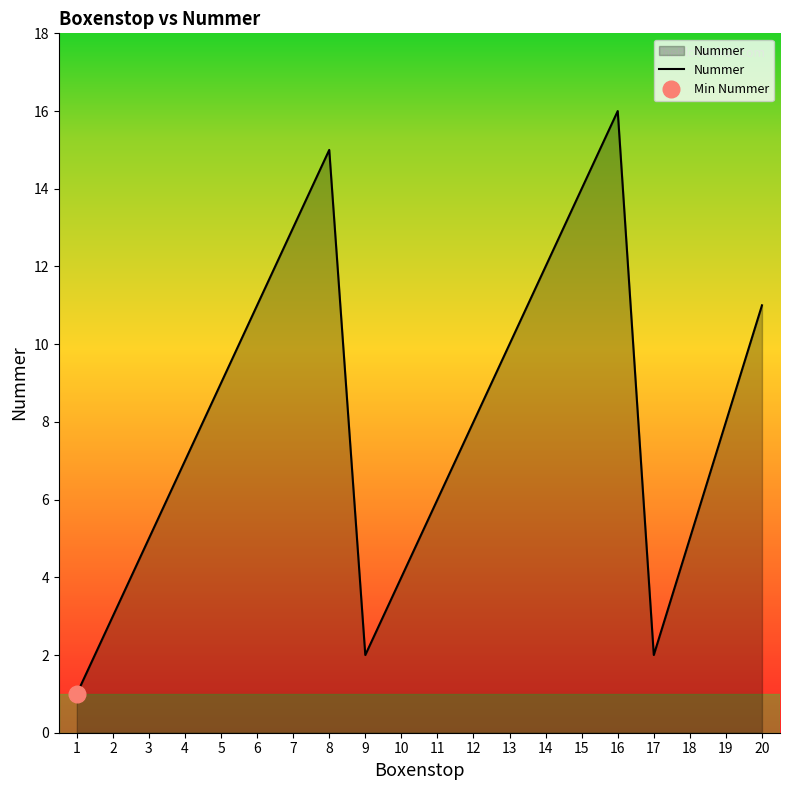

Is it true that the value at 1 is 2?

False